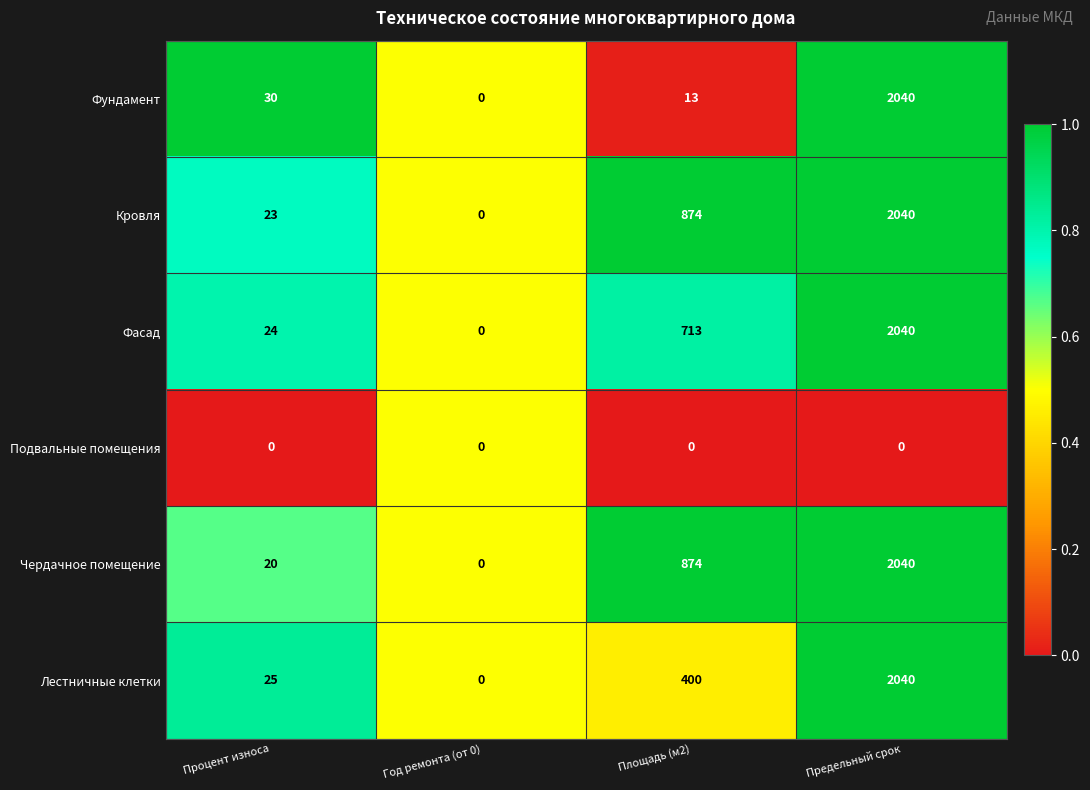

Reading left to right, list all the values displayed in this chart.

Фундамент: 30	0	13	2040
Кровля: 23	0	874	2040
Фасад: 24	0	713	2040
Подвальные помещения: 0	0	0	0
Чердачное помещение: 20	0	874	2040
Лестничные клетки: 25	0	400	2040